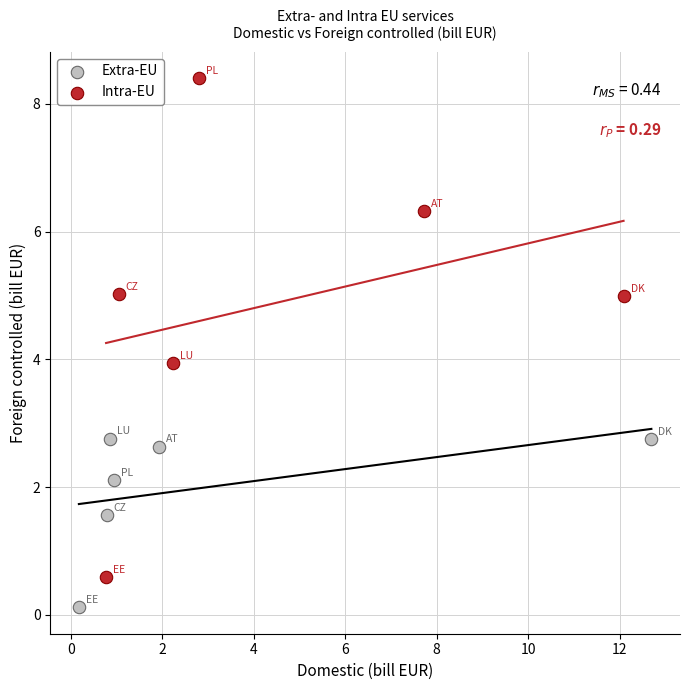

Which series has the largest Y range (max minus min)?

Intra-EU